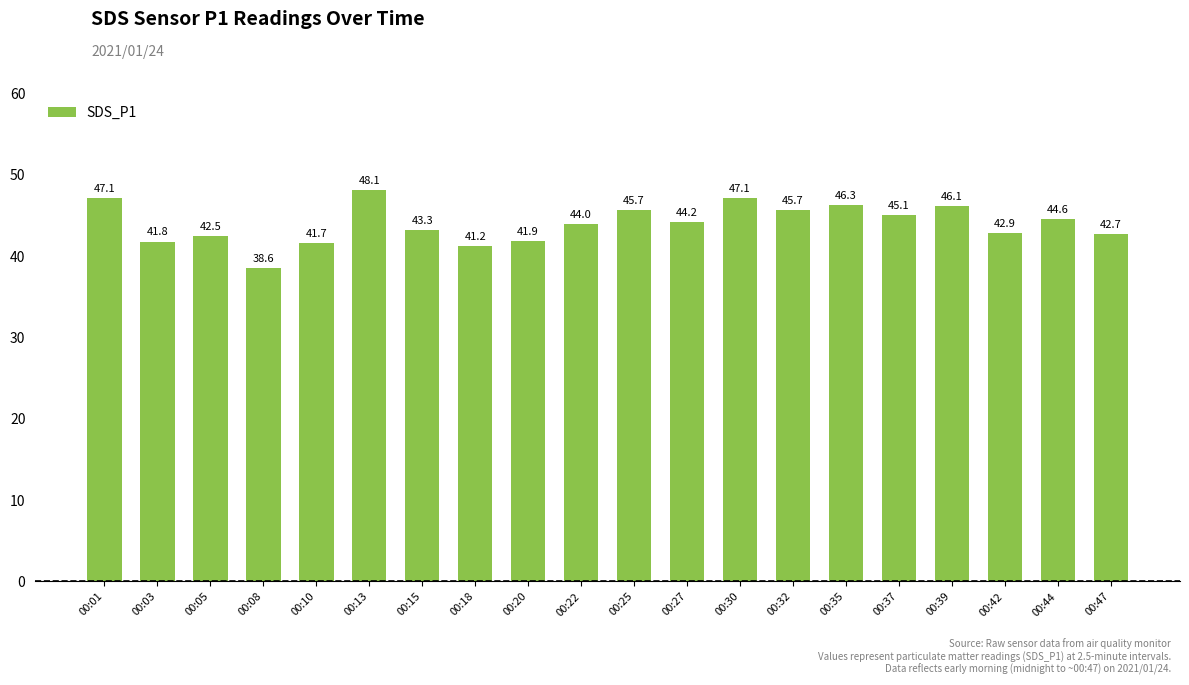

The value at 00:44 is 44.6. True or false?

True